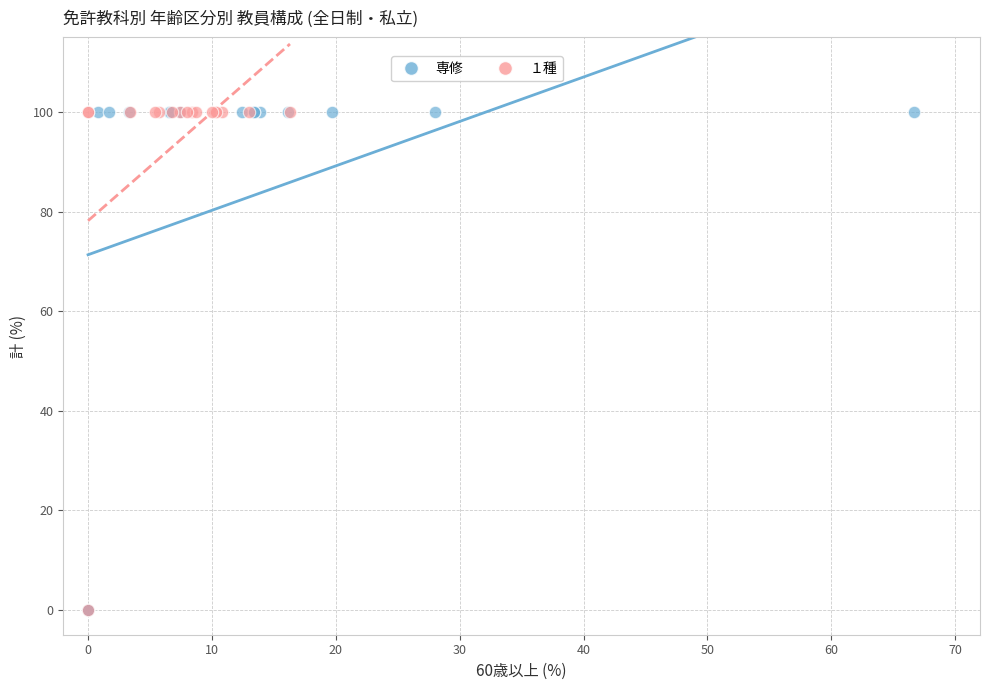

What are all the series names shown in the legend?

専修, １種